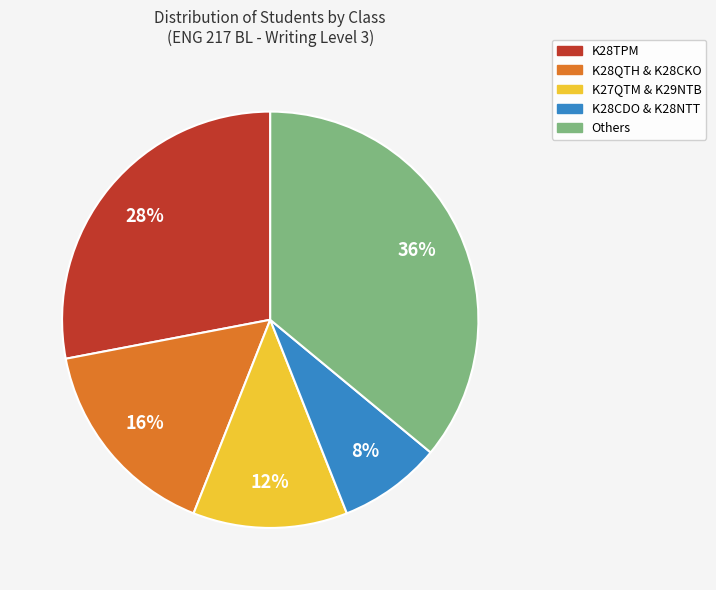

Does any single category account for the majority?

No